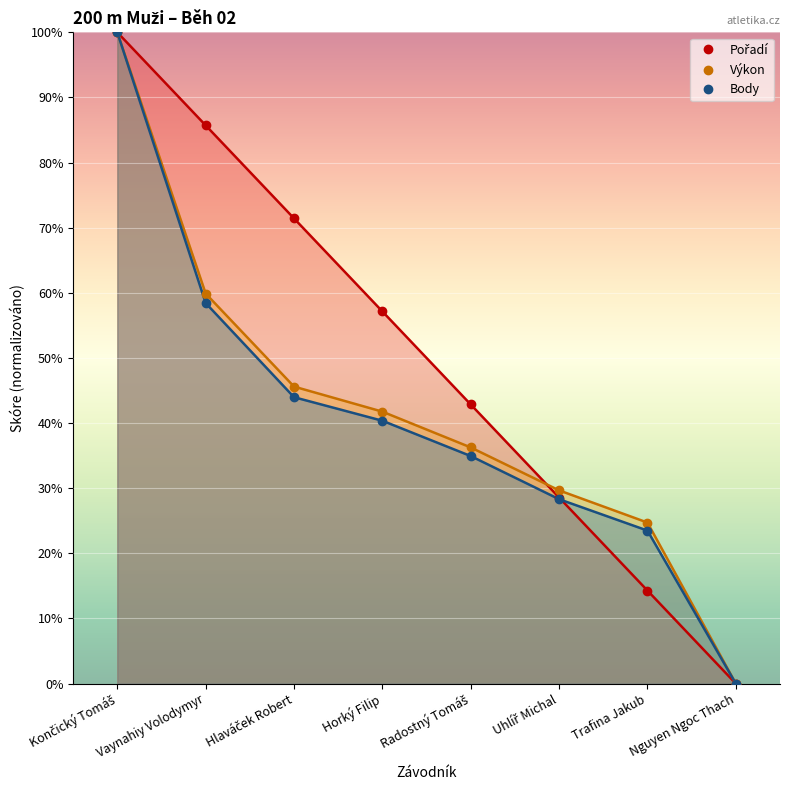

Where do Výkon and Pořadí first cross each other?

Radostný Tomáš and Uhlíř Michal